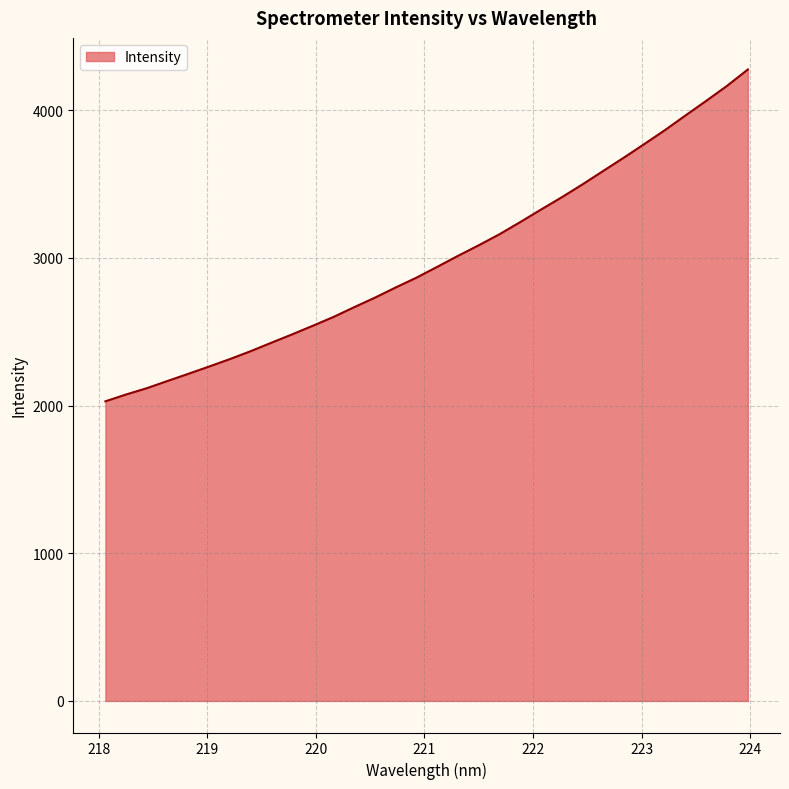

What is the greatest value displayed?

4276.2